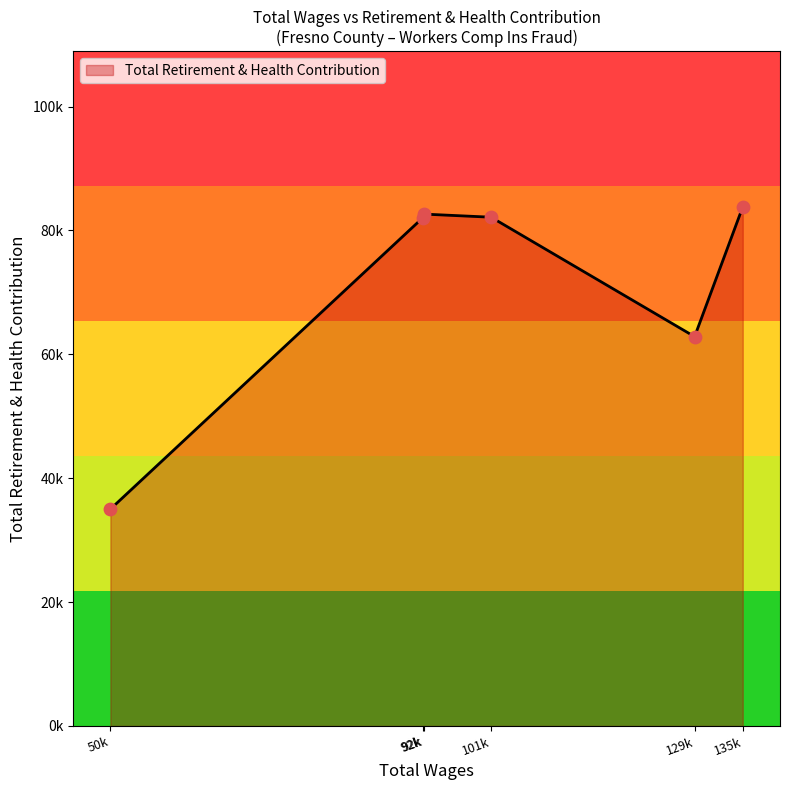

Does the chart have visible grid lines?

No